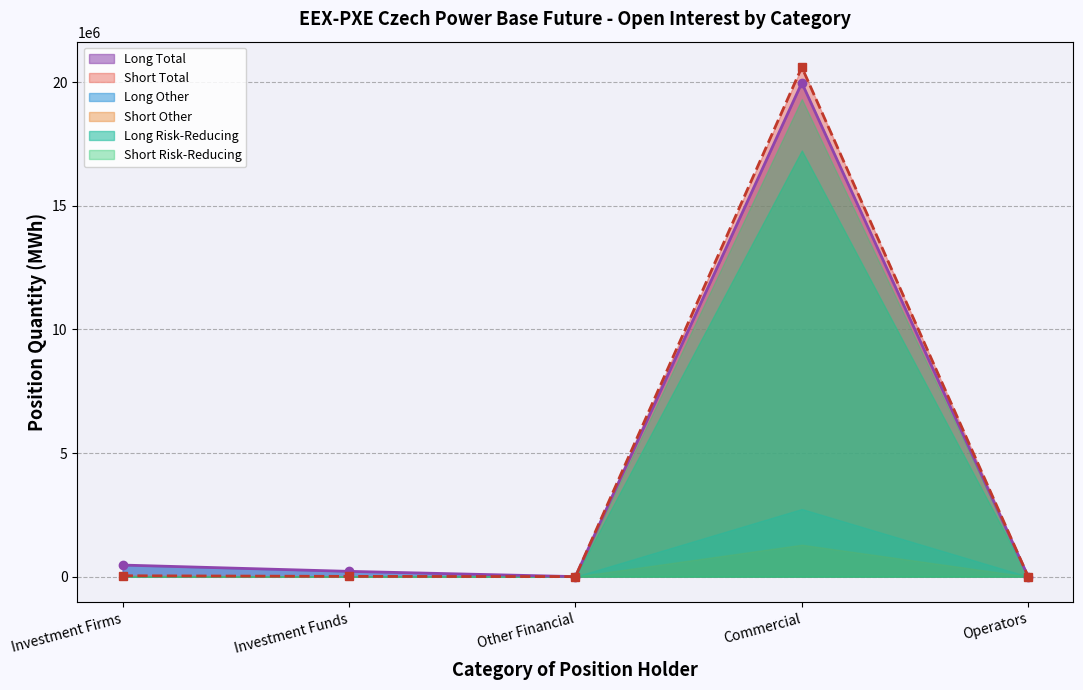

What is the difference between the Short_Other values at Operators and Investment Firms?

34491